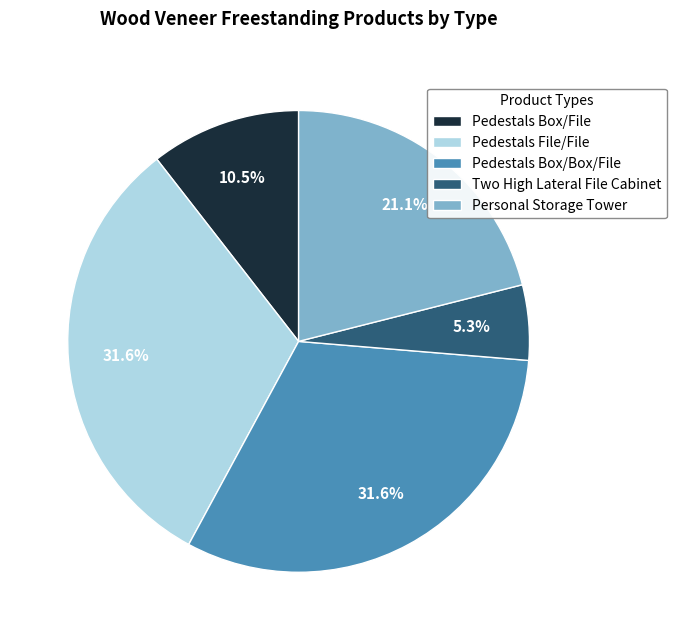

What is the smallest slice in the pie chart?

Two High Lateral File Cabinet